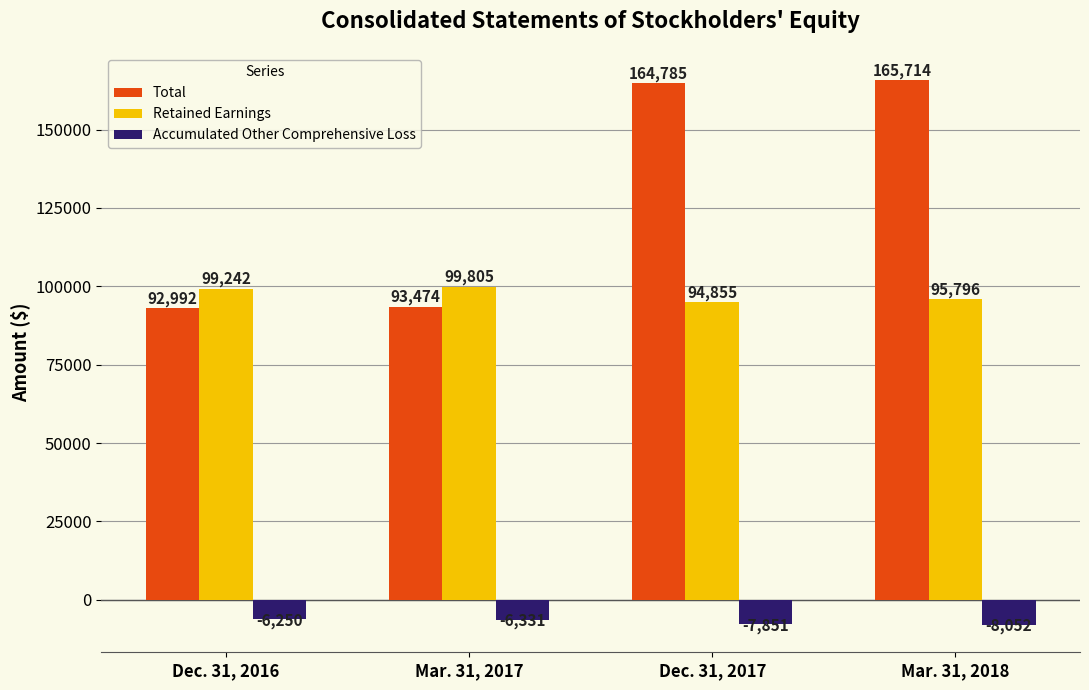

Count the Retained Earnings values in the range 95796 to 99805.

3